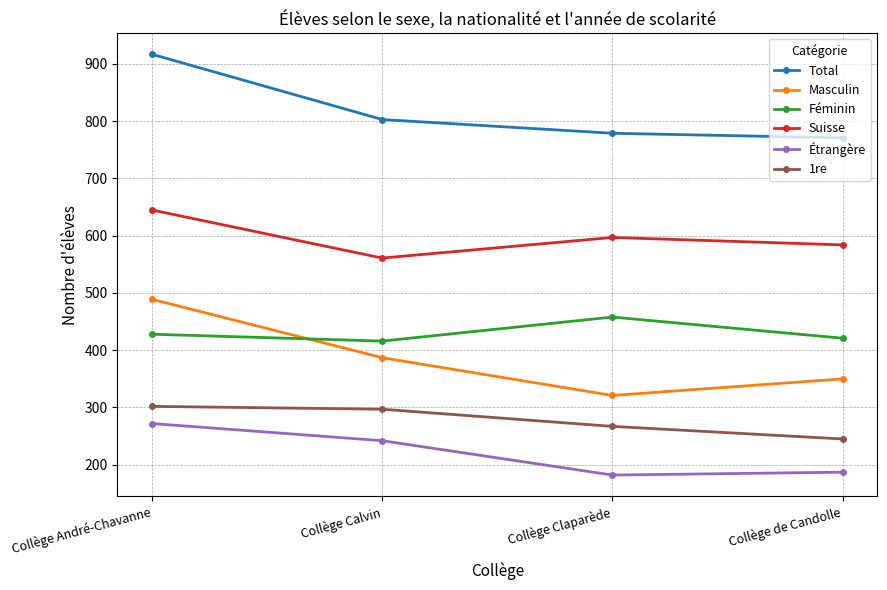

What is the difference between the highest and lowest values at Collège André-Chavanne?

645